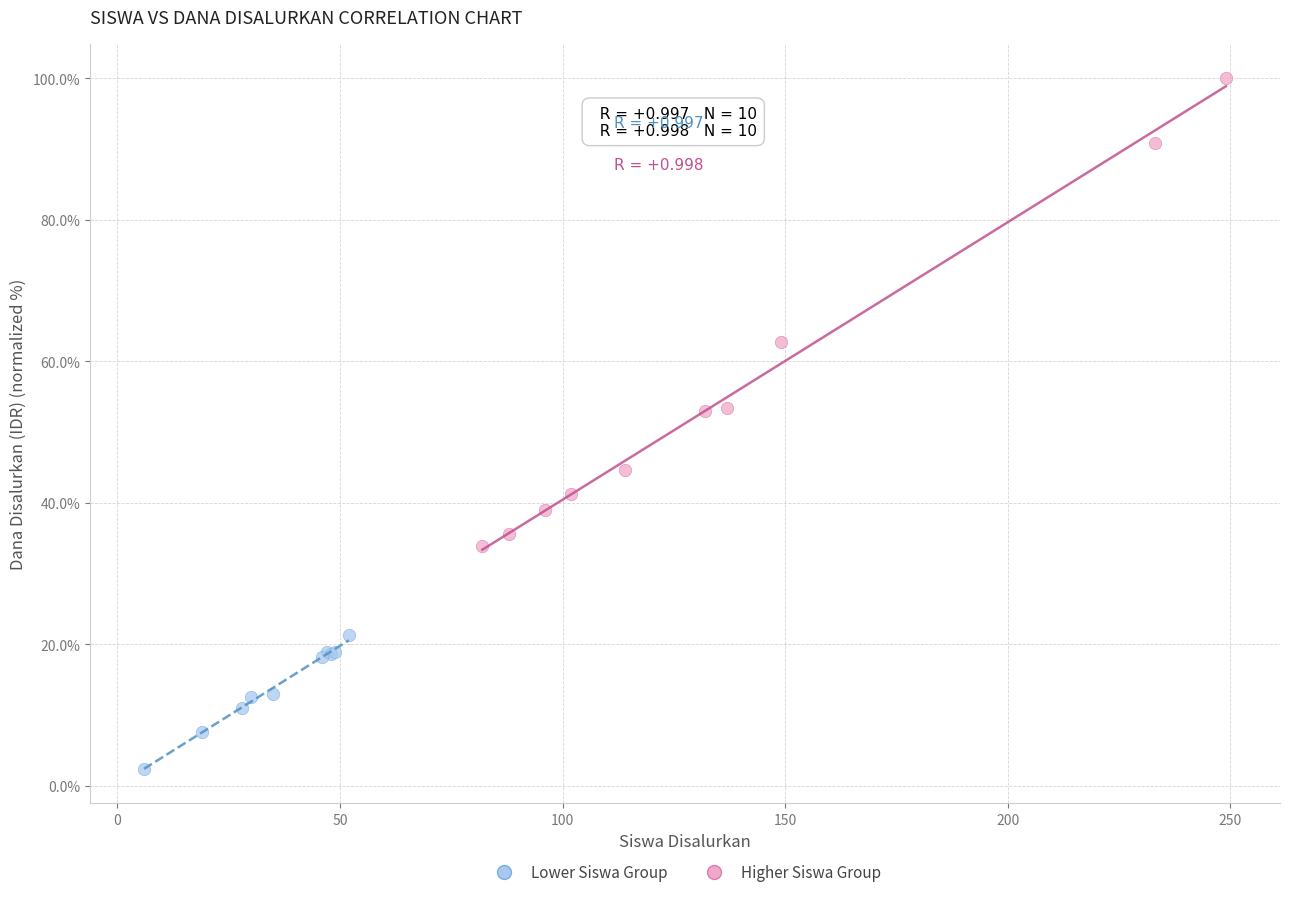

Which series reaches the maximum Y coordinate?

Higher Siswa Group